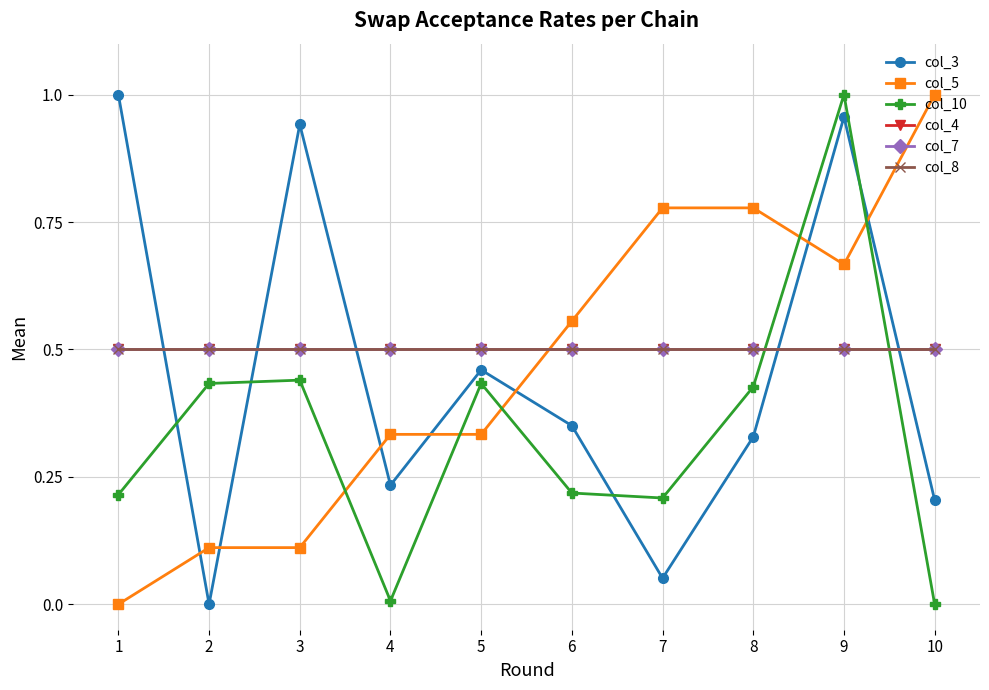

What is the difference between the highest and lowest values at 3?

0.8